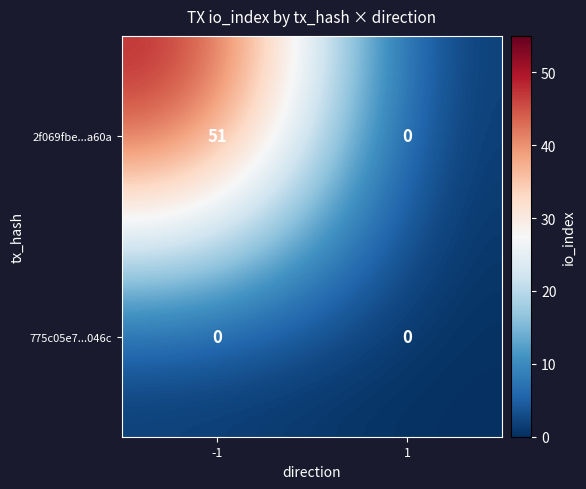

Which series changed the most between -1 and 1?

2f069fbe...a60a